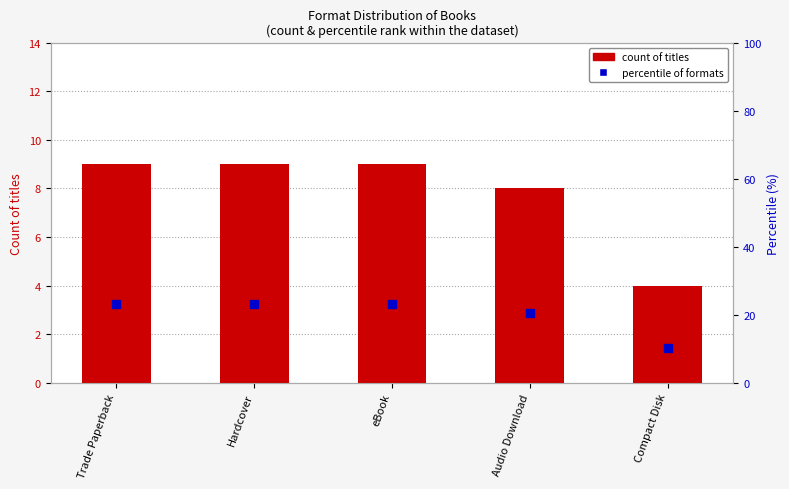

Which series has the widest spread of values?

percentile of formats